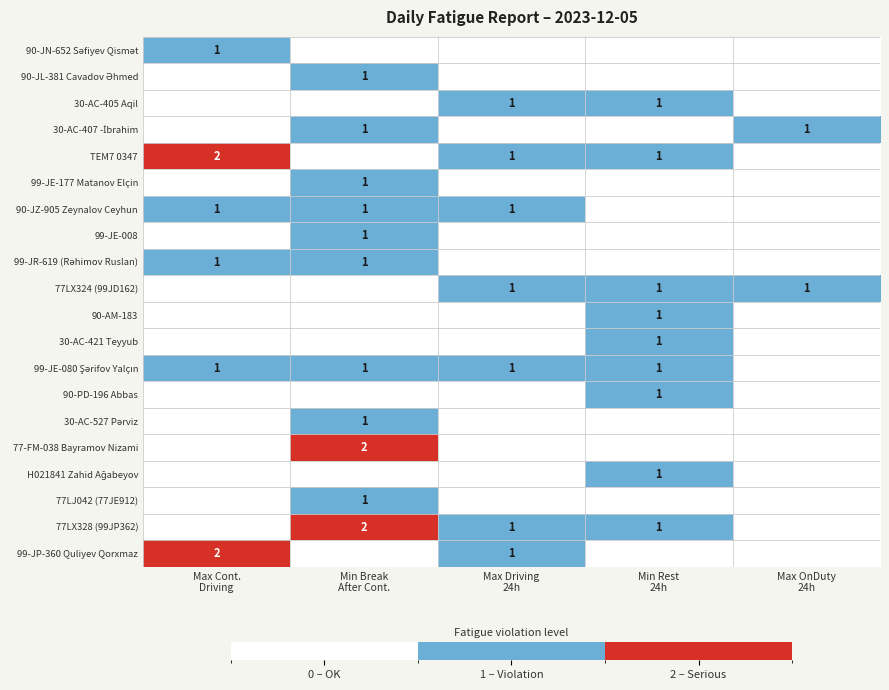

Count the 77LJ042 (77JE912) values in the range 0 to 1.

5